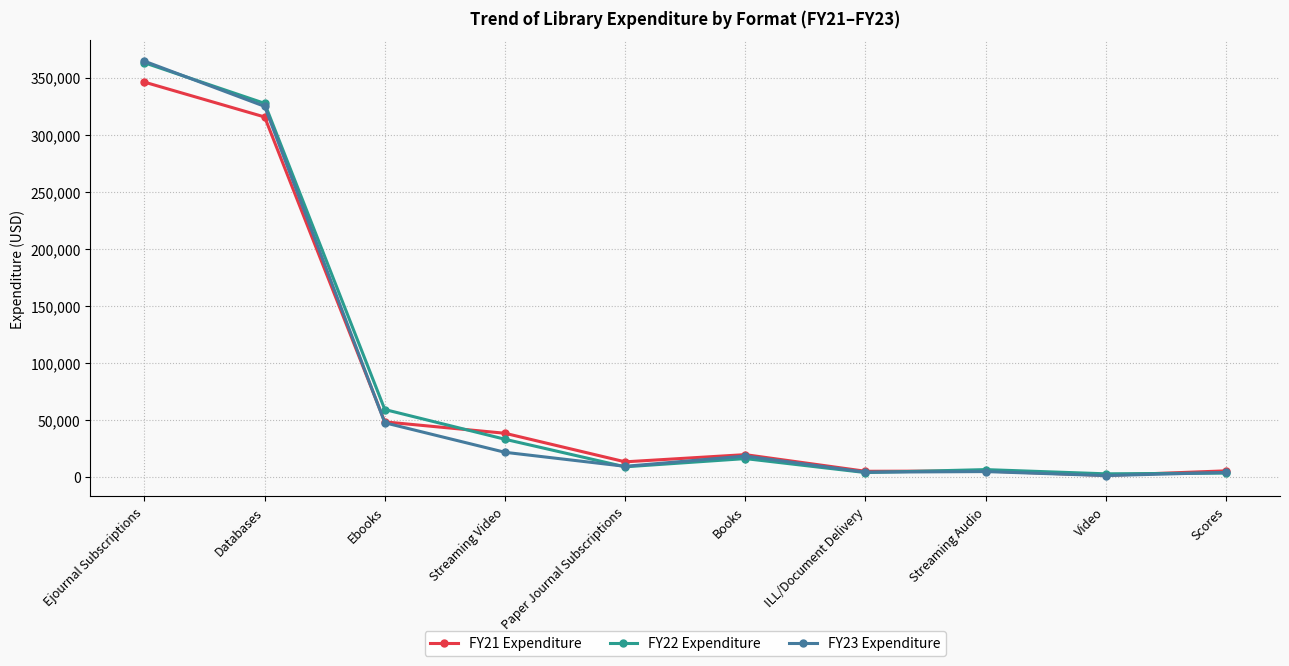

At which category is the sum across all series the highest?

Ejournal Subscriptions